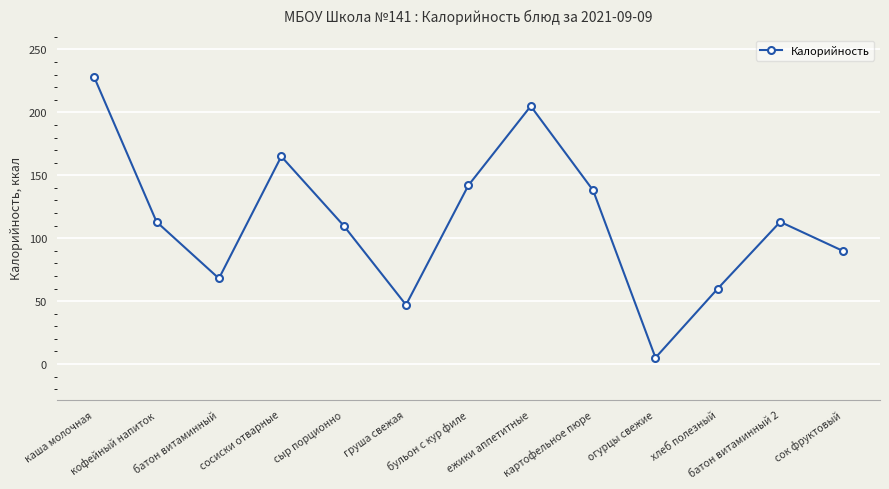

Between батон витаминный 2 and бульон с кур филе, which is larger?

бульон с кур филе